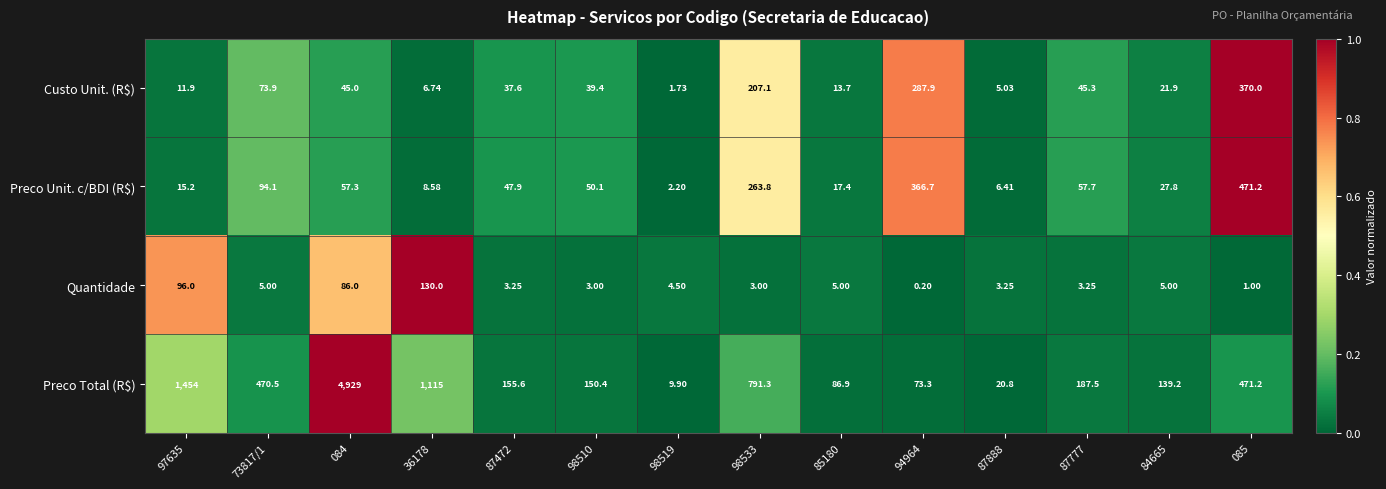

Between 084 and 87472, which series saw the biggest shift?

Preco Total (R$)